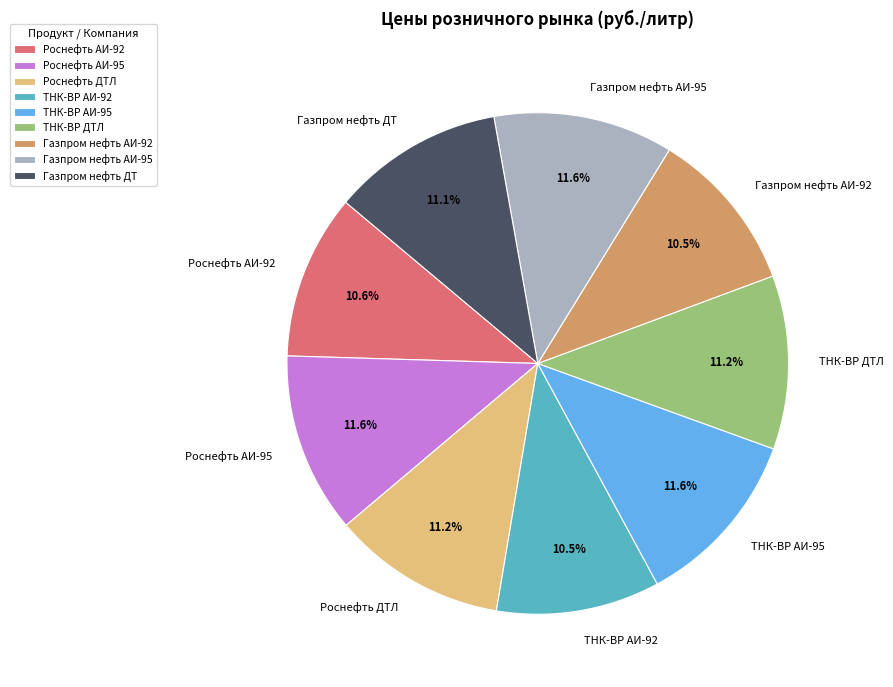

Approximately how many times larger is the value at Газпром нефть ДТ compared to ТНК-ВР АИ-92?

1.1